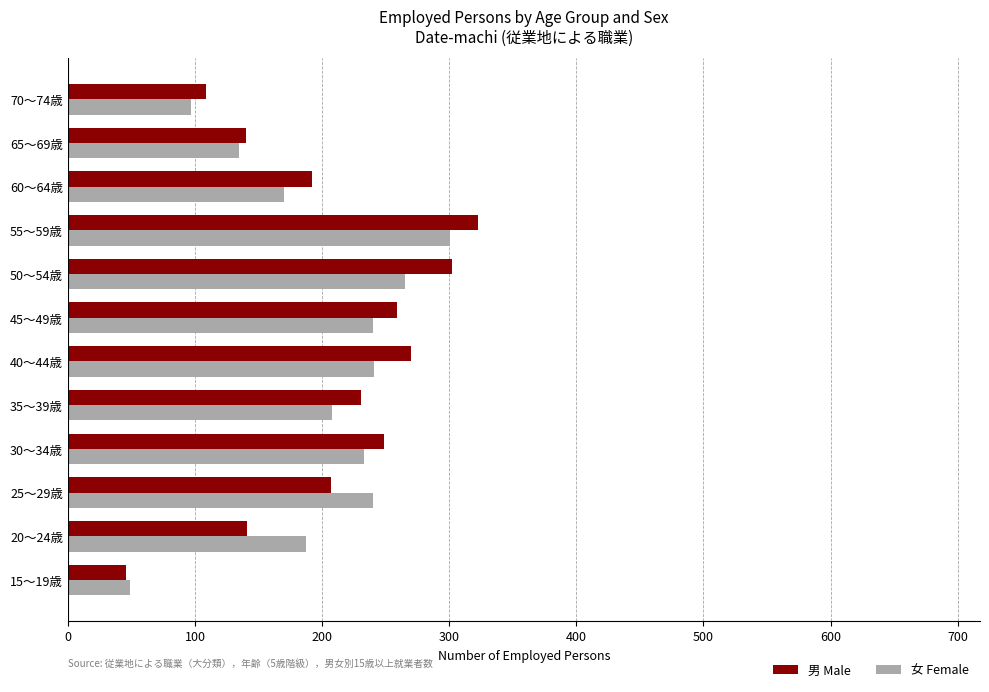

The value of 女 Female at 70～74歳 is 63. True or false?

False